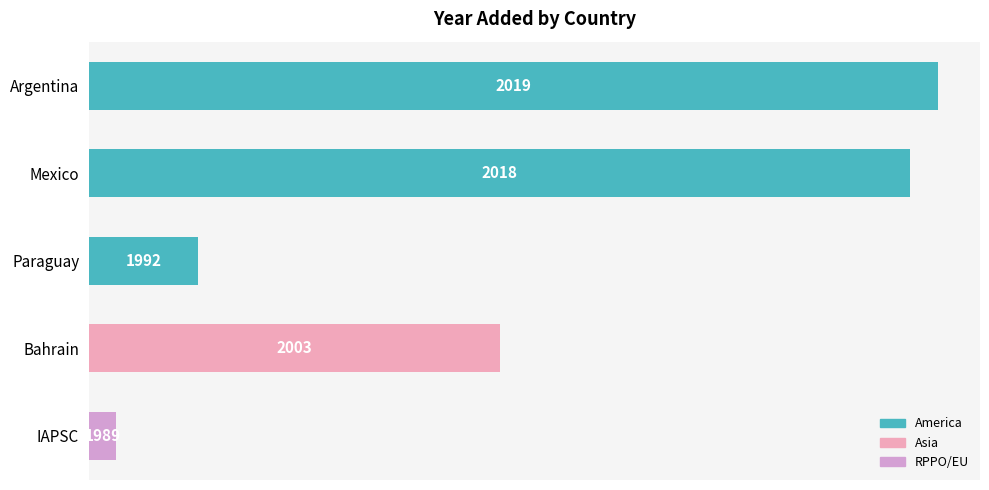

Does the chart contain any negative values?

No